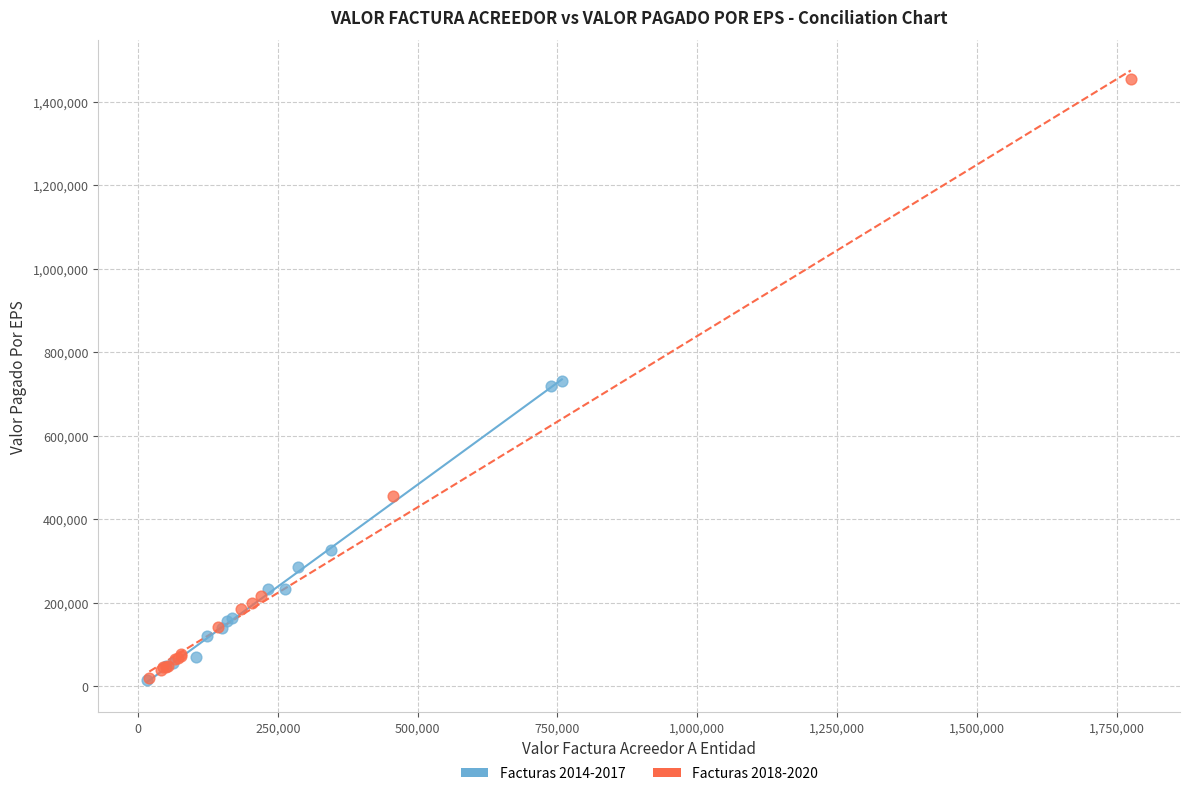

Which series reaches the maximum Y coordinate?

Facturas 2018-2020